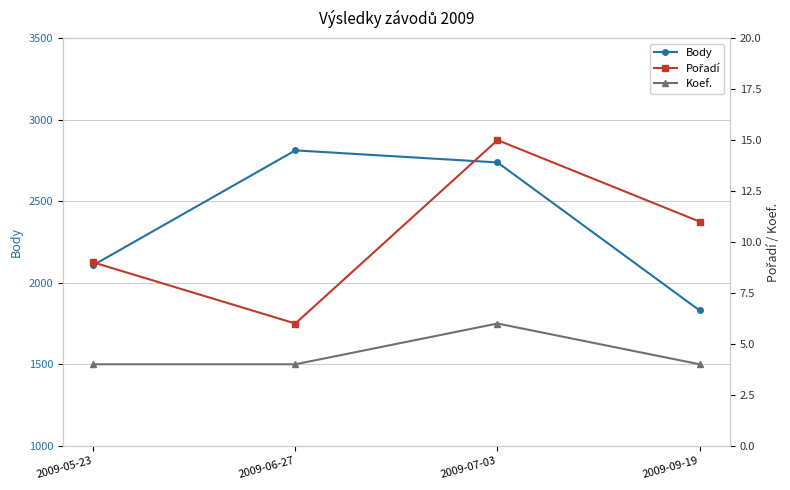

What are all the series names shown in the legend?

Body, Pořadí, Koef.